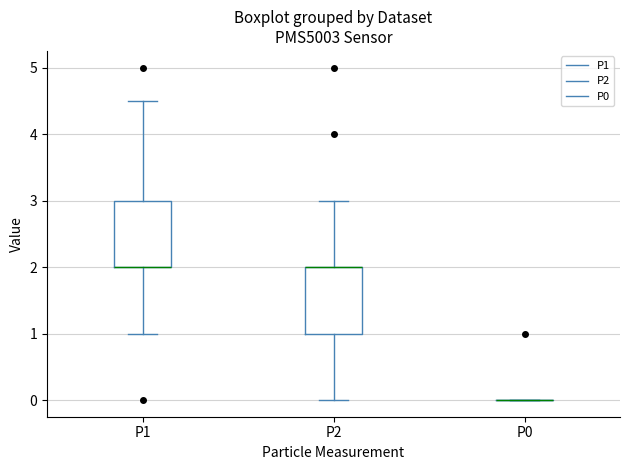

Reading left to right, read every box against the y-axis: the position of its median line, the range the box covers, and the ends of its whiskers. The values are not printed on the chart, so give them approximately, as read against the axis.

P1: median 2.0 (drawn on the box's lower edge), box 2.0 to 3.0, whiskers 1.0 to 4.5
P2: median 2.0 (drawn on the box's upper edge), box 1.0 to 2.0, whiskers 0.0 to 3.0
P0: box collapsed to a line at 0.0, whiskers 0.0 to 0.0